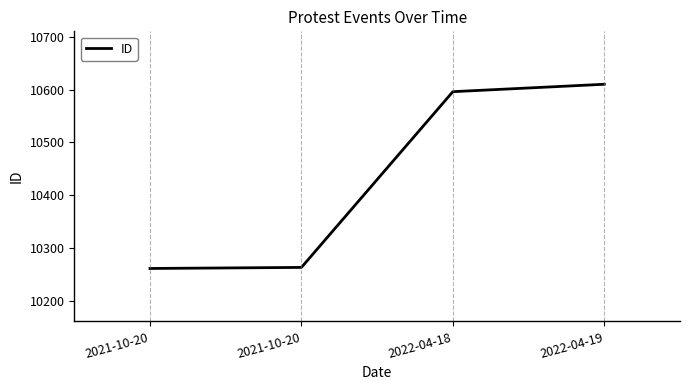

How many lines are shown in the chart?

1